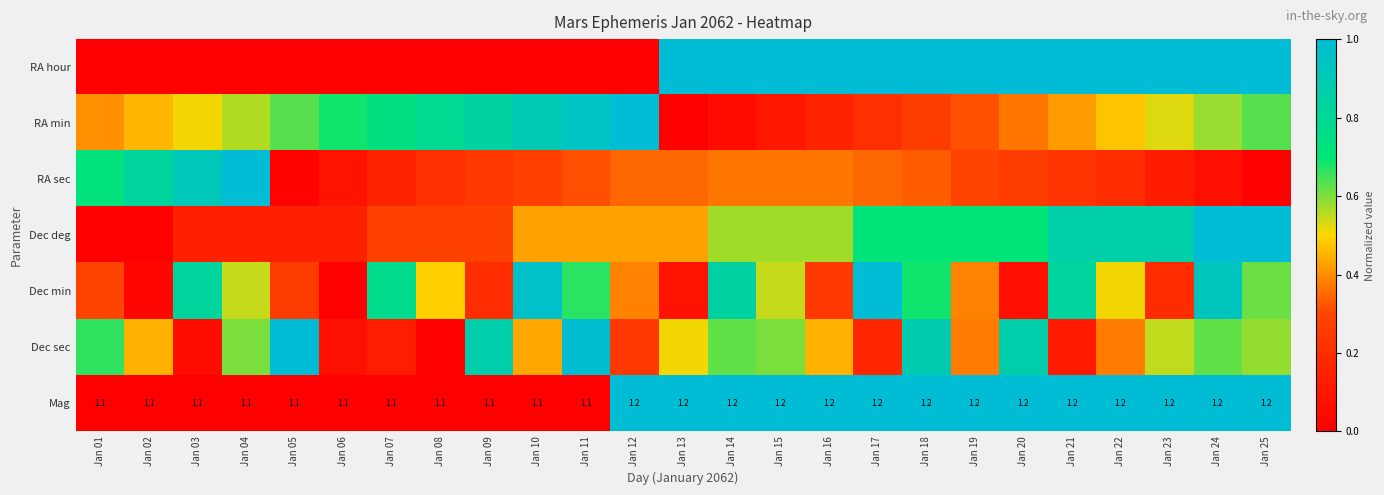

At which category is the sum across all series the highest?

Jan 24